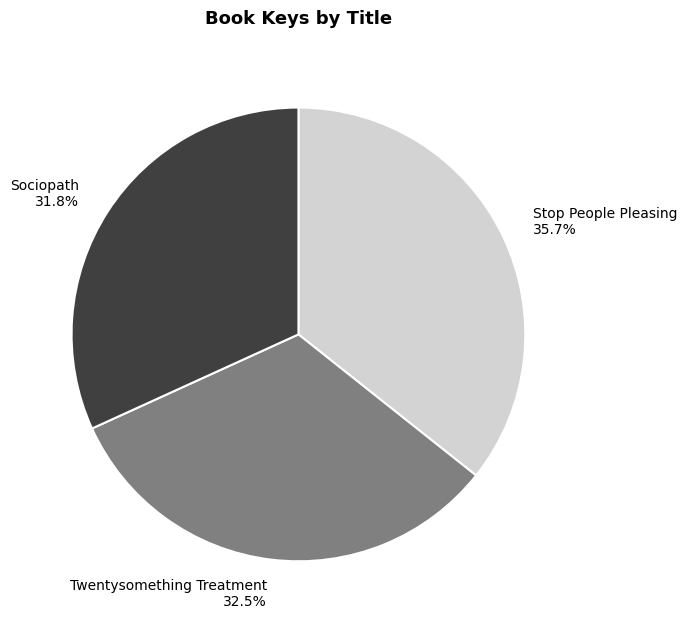

What is the smallest slice in the pie chart?

Sociopath